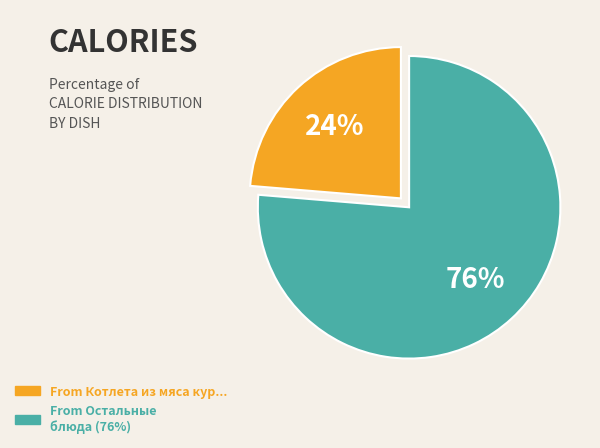

Does any single category account for the majority?

Yes